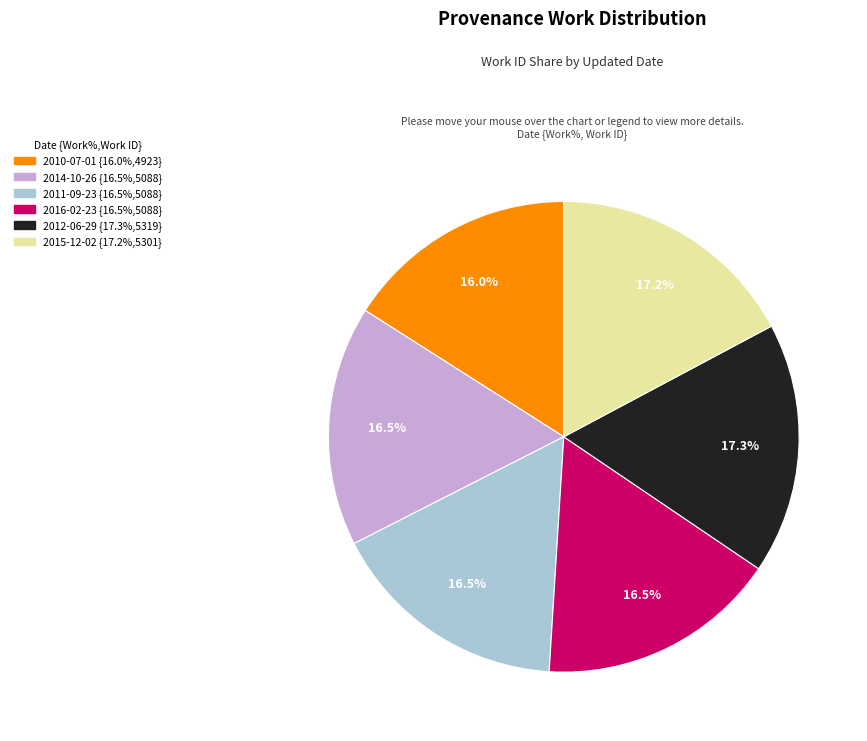

Is 2010-07-01 the majority of the pie?

No